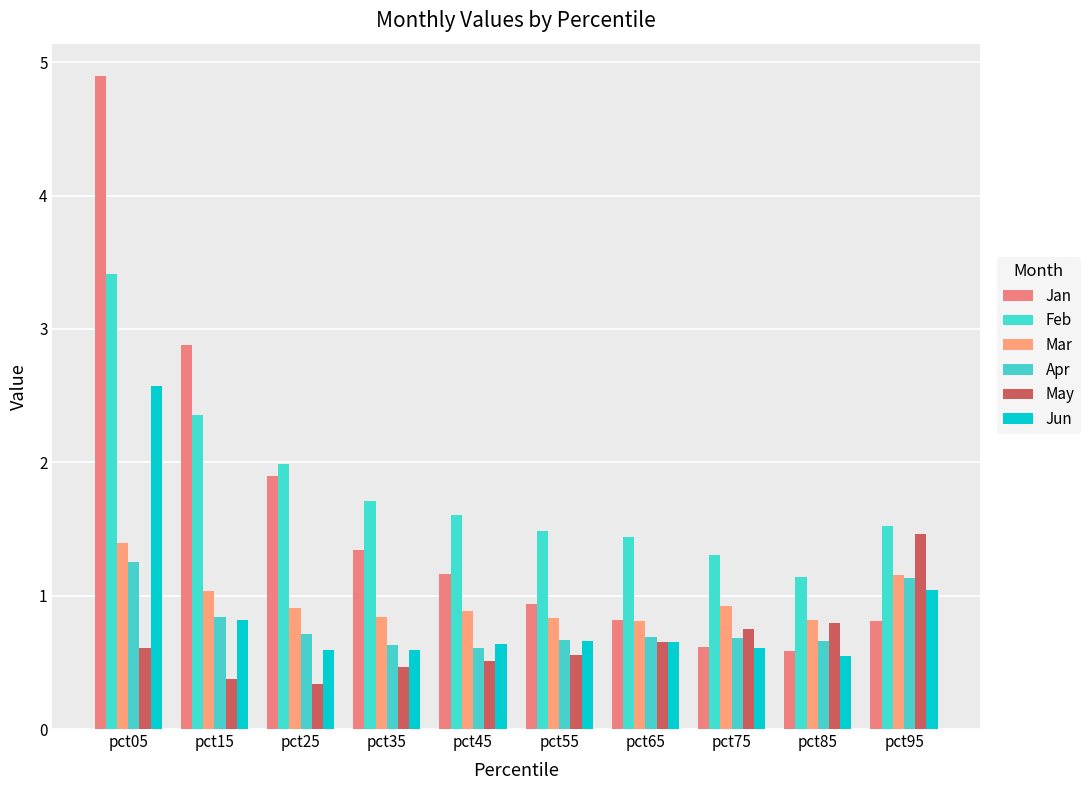

What are all the series names shown in the legend?

Jan, Feb, Mar, Apr, May, Jun